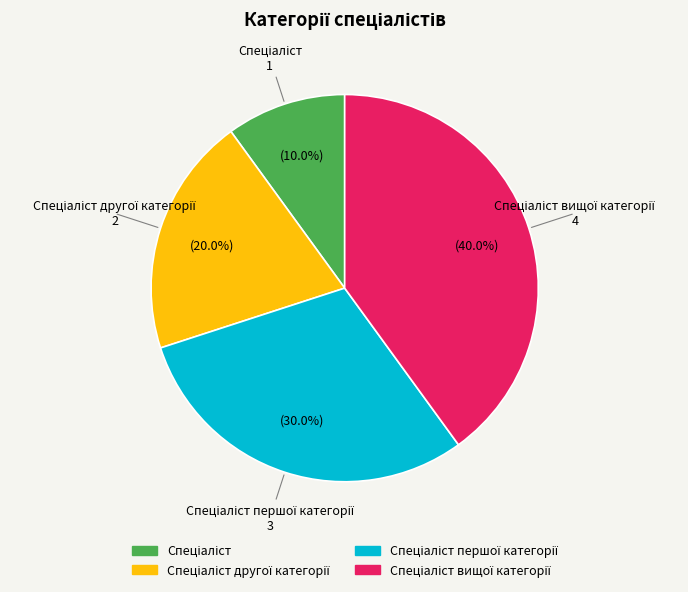

Is there a majority slice in this chart?

No